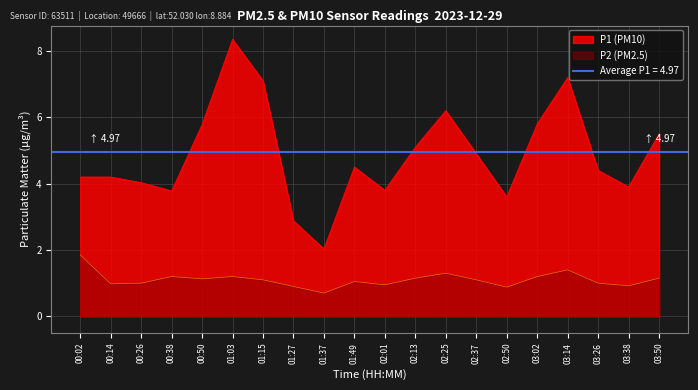

Which category has the lowest value in the P1 series?

01:37